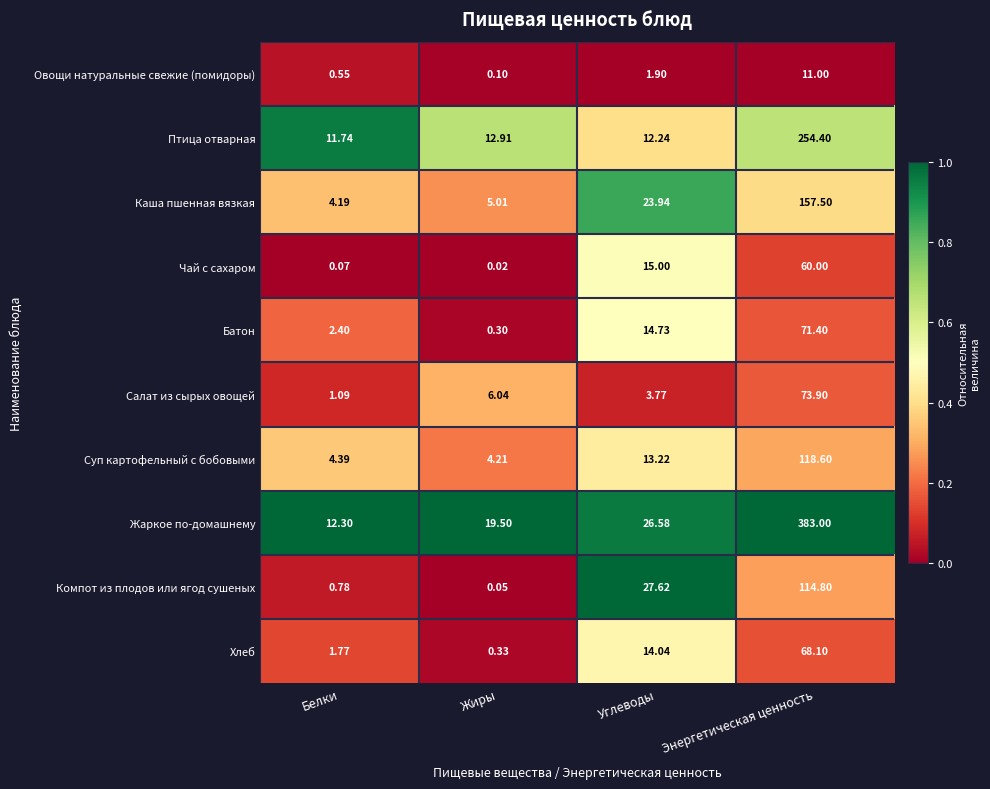

Rank the series by their maximum value, from highest to lowest.

Жаркое по-домашнему, Птица отварная, Каша пшенная вязкая, Суп картофельный с бобовыми, Компот из плодов или ягод сушеных, Салат из сырых овощей, Батон, Хлеб, Чай с сахаром, Овощи натуральные свежие (помидоры)